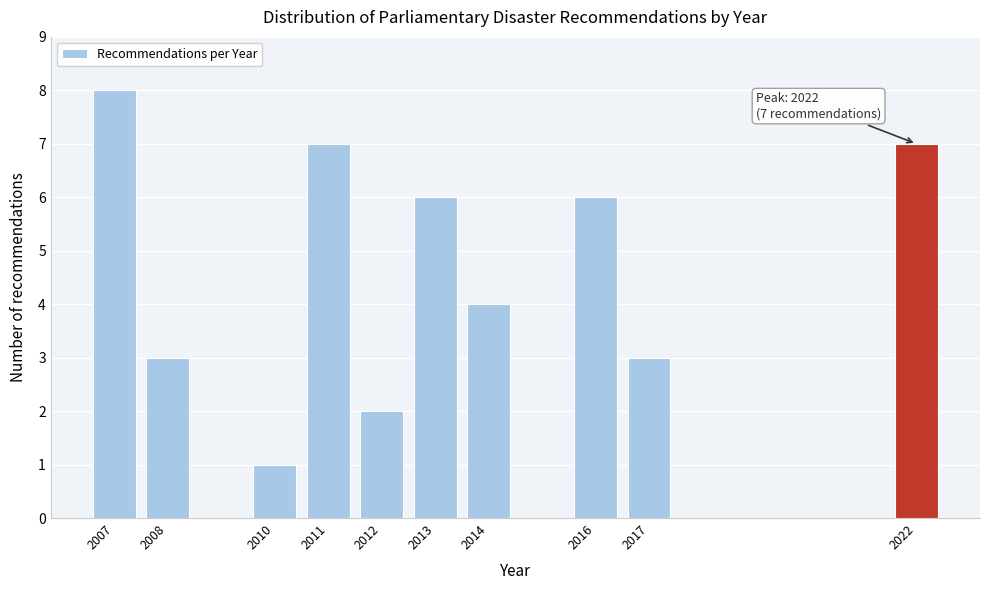

Reading right to left, list all the values displayed in this chart.

2022=7	2017=3	2016=6	2014=4	2013=6	2012=2	2011=7	2010=1	2008=3	2007=8